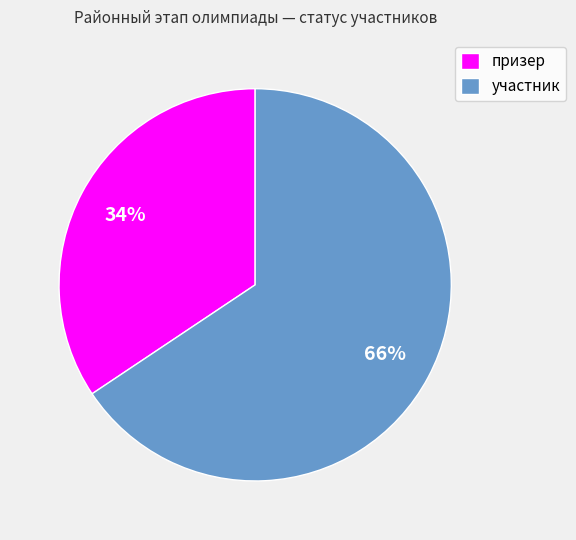

How many segments does this pie chart have?

2